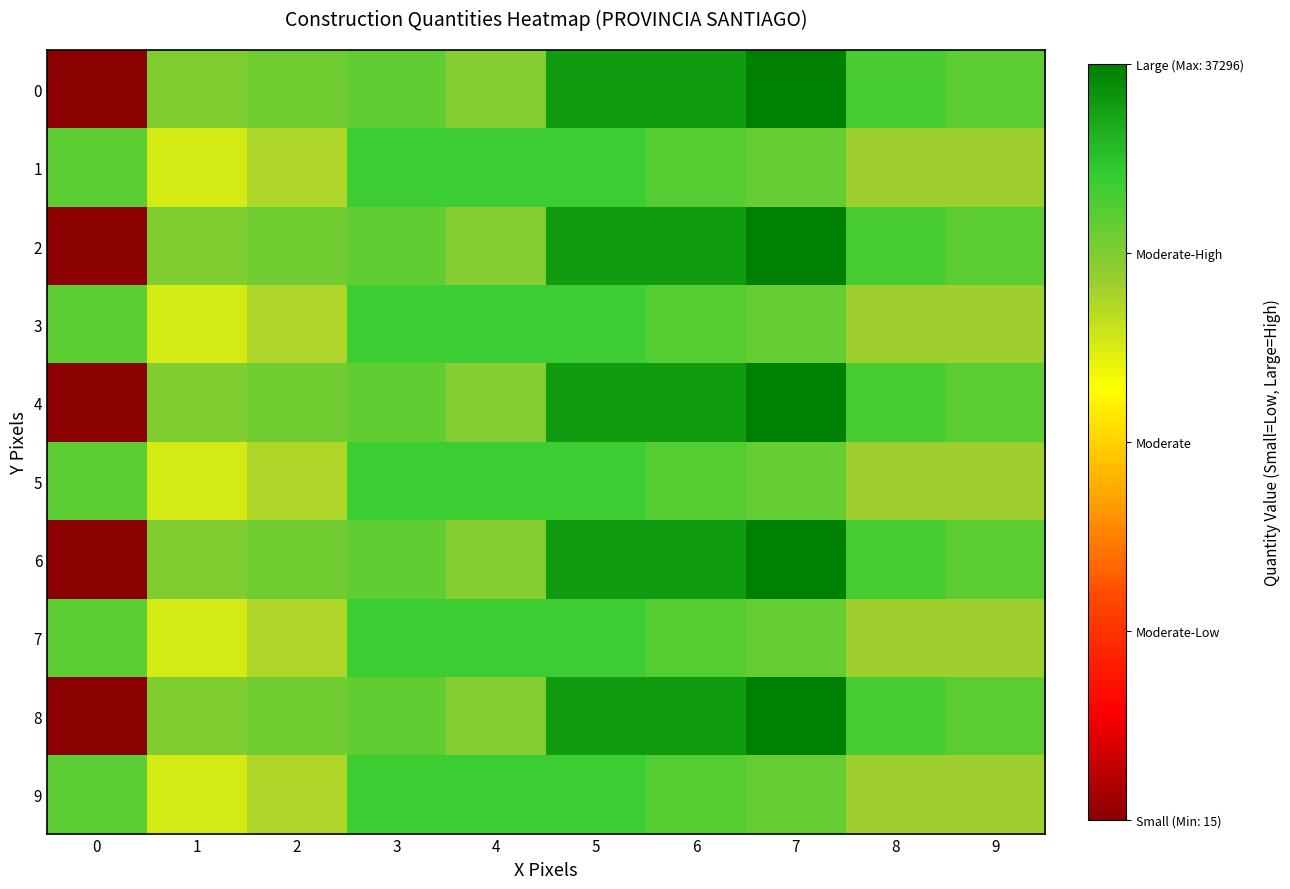

Which category has the highest value across all series?

7